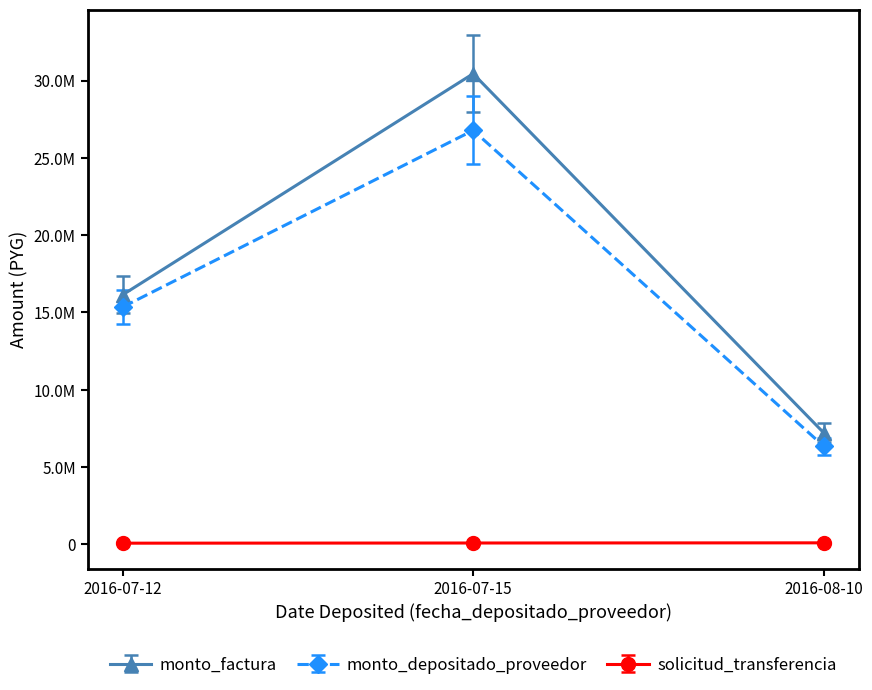

What are all the series names shown in the legend?

monto_factura, monto_depositado_proveedor, solicitud_transferencia